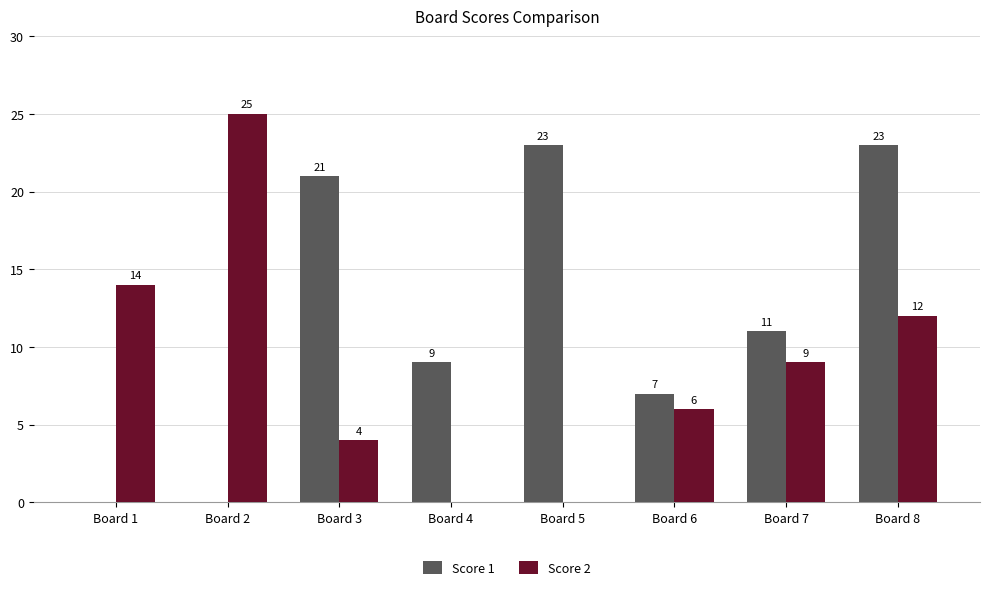

Is it true that Score 1 equals 35 at Board 3?

False